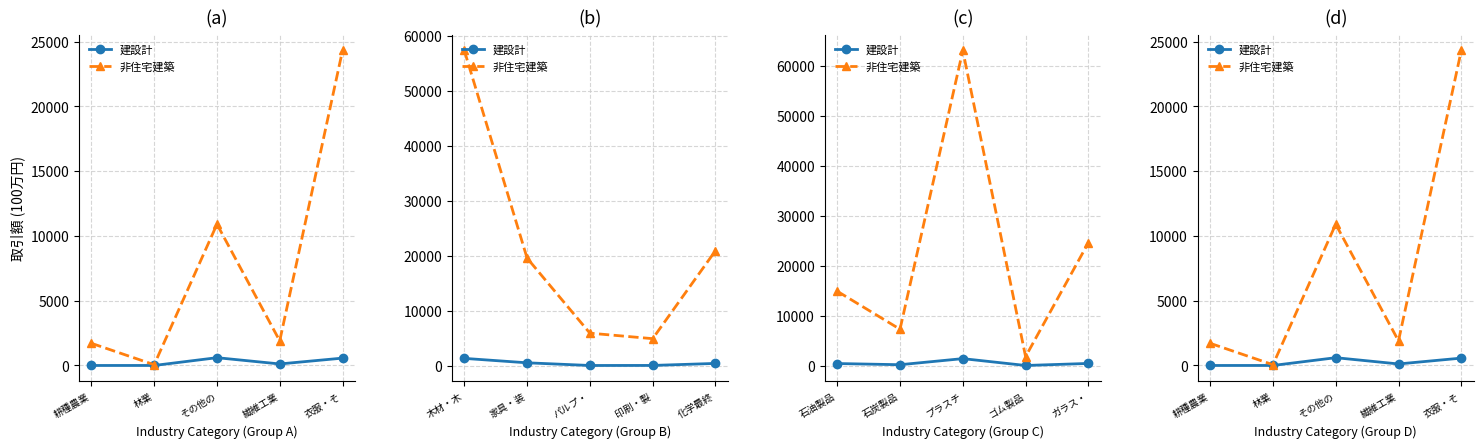

The 非住宅建築 series shows 10909 at その他の. True or false?

True